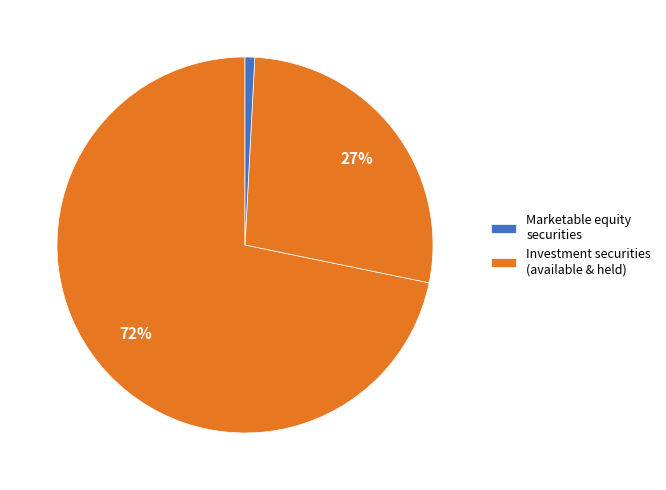

Which category has the smallest portion of the pie?

Investment in marketable equity securities